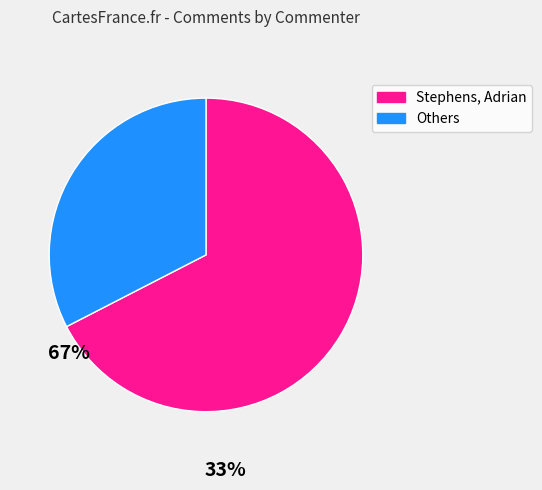

Is there a majority slice in this chart?

Yes